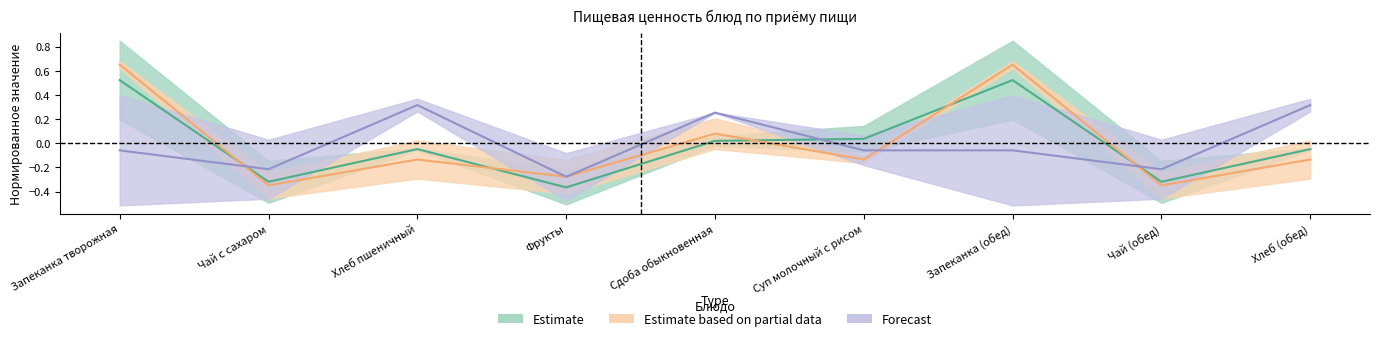

How many times do Жиры and Углеводы cross each other?

3